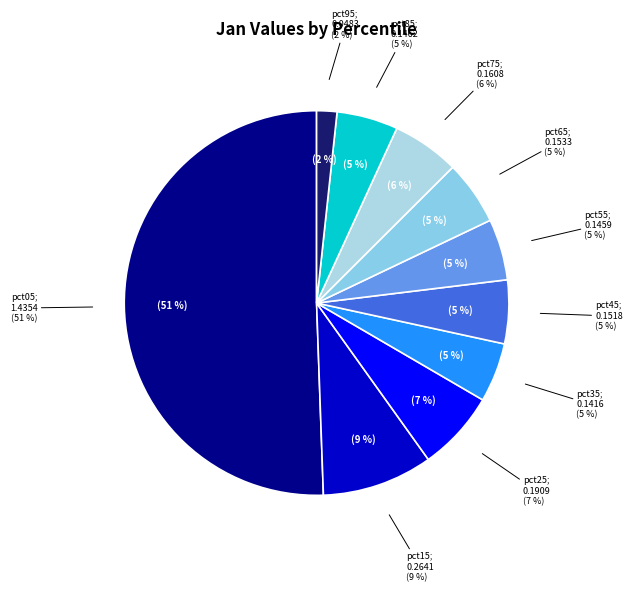

What is the total percentage of pct25 and pct15?

16.0%